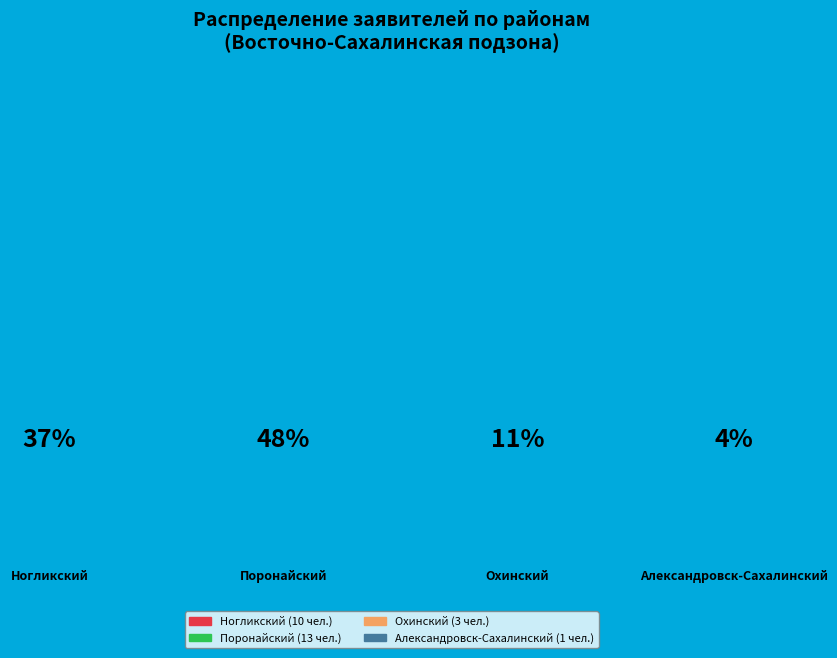

How much of the chart is everything except Поронайский?

51.9%